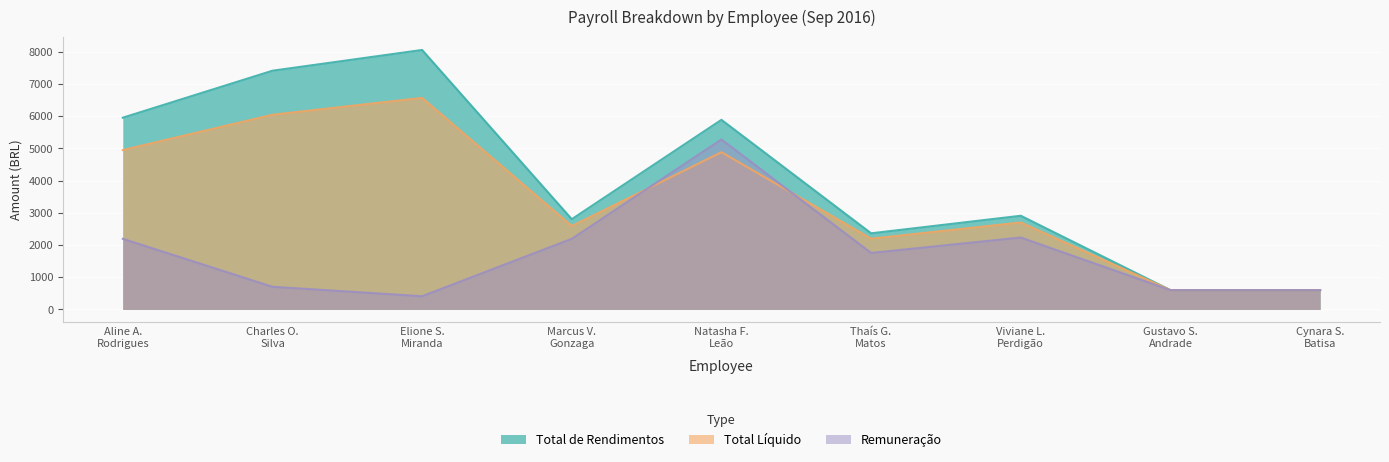

What is the difference between the maximum and minimum values in the Remuneração series?

4869.9